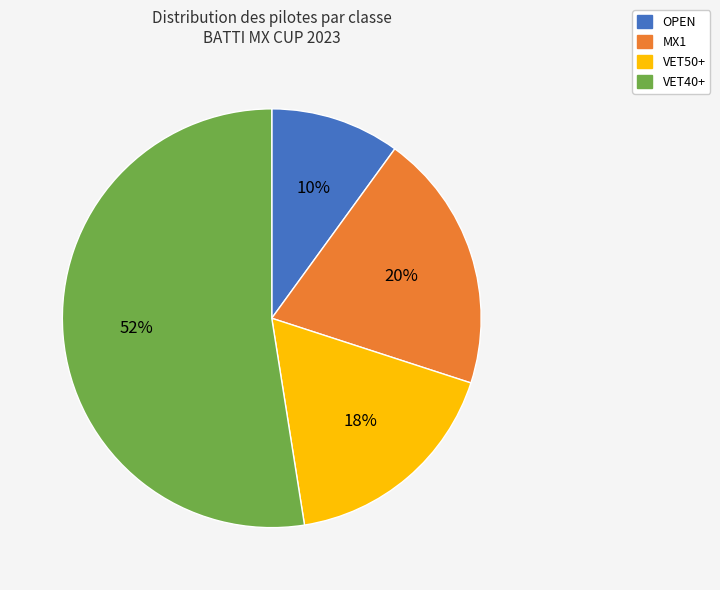

Is there any slice that represents more than half of the pie?

Yes